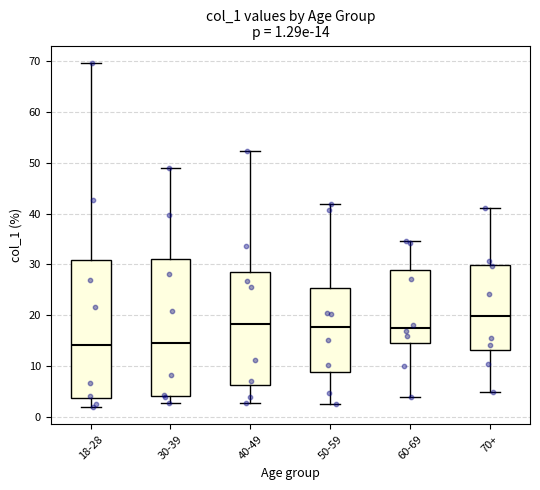

Which box has the highest median line?

70+